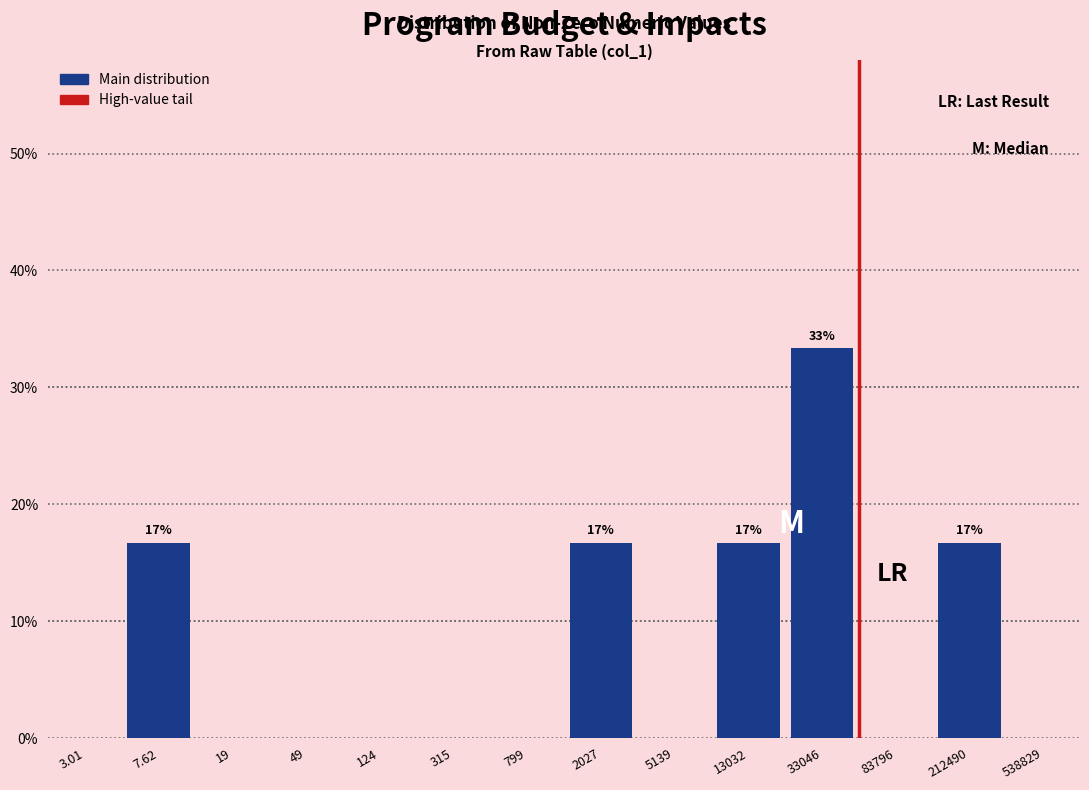

Reading left to right, extract all data points from this chart.

3.01=0.0	7.62=16.7	19=0.0	49=0.0	124=0.0	315=0.0	799=0.0	2027=16.7	5139=0.0	13032=16.7	33046=33.3	83796=0.0	212490=16.7	538829=0.0